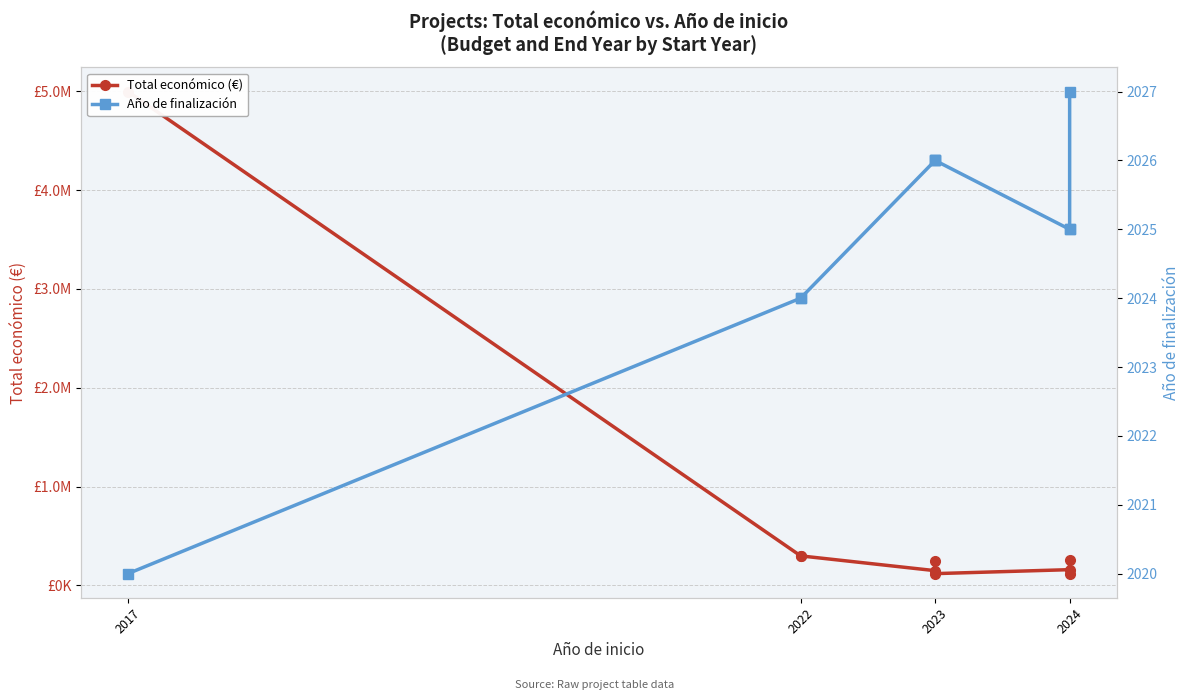

True or false: Total económico (€) and Año de finalización intersect in this chart.

False